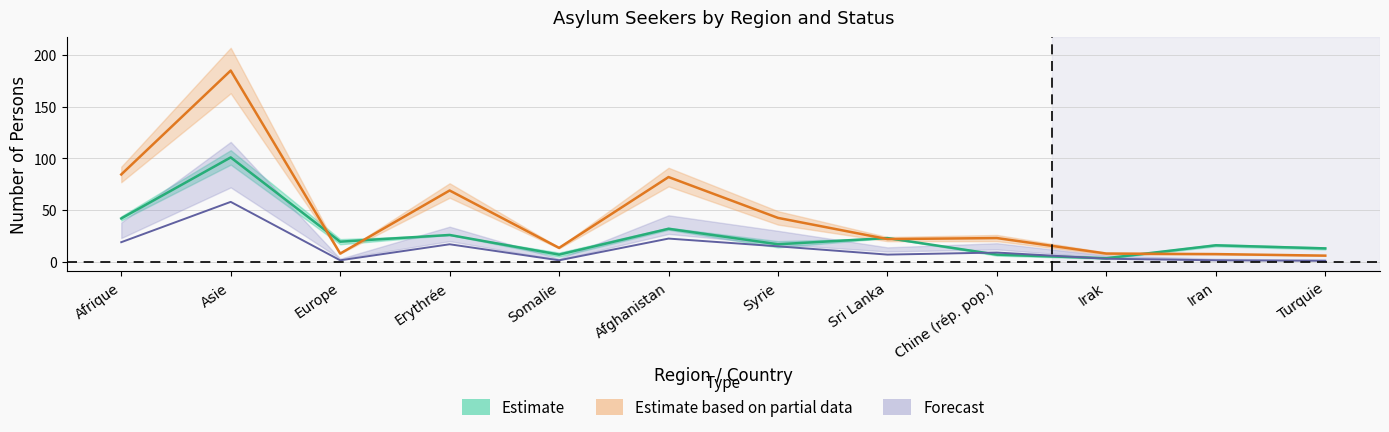

Which series has the largest range (max minus min)?

Total (provisional)